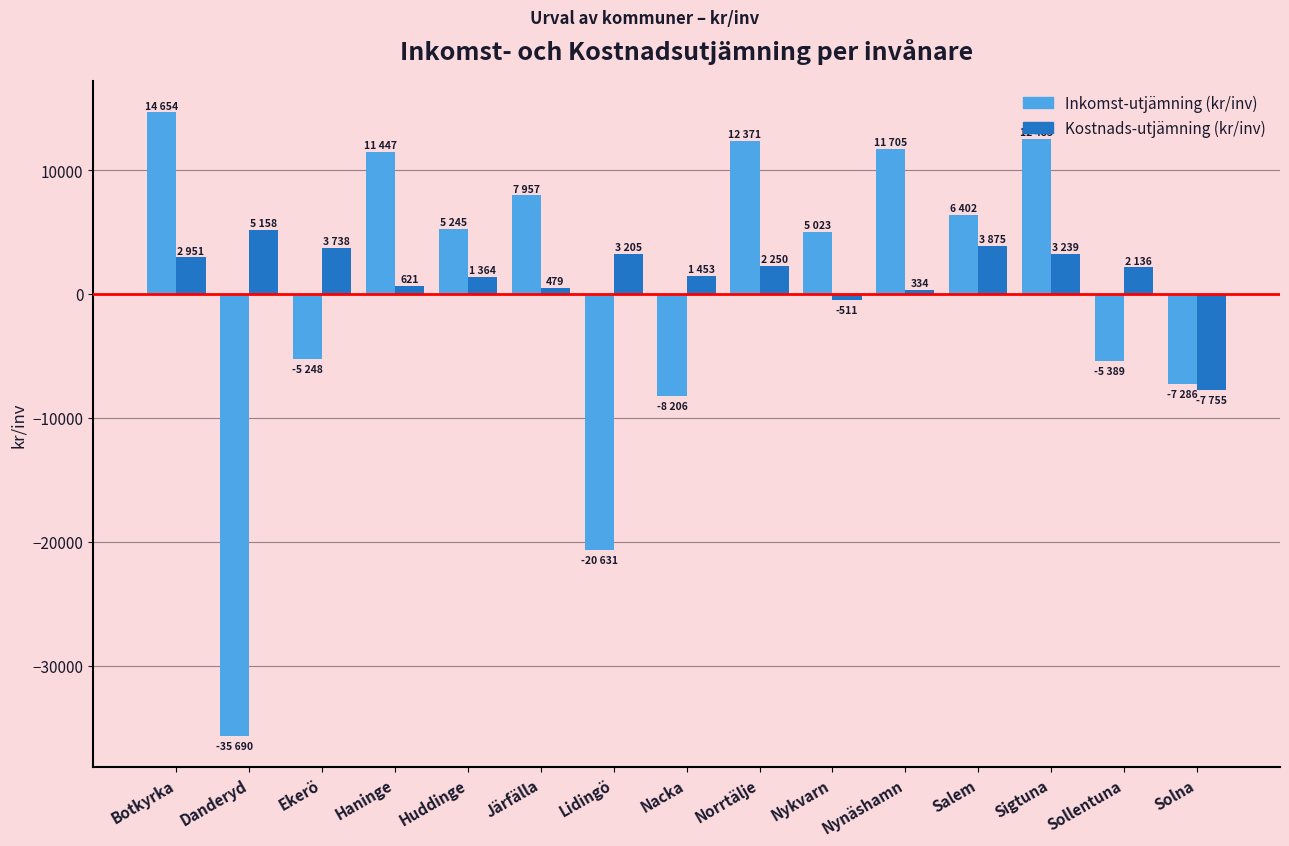

How many bars are there in each group?

2